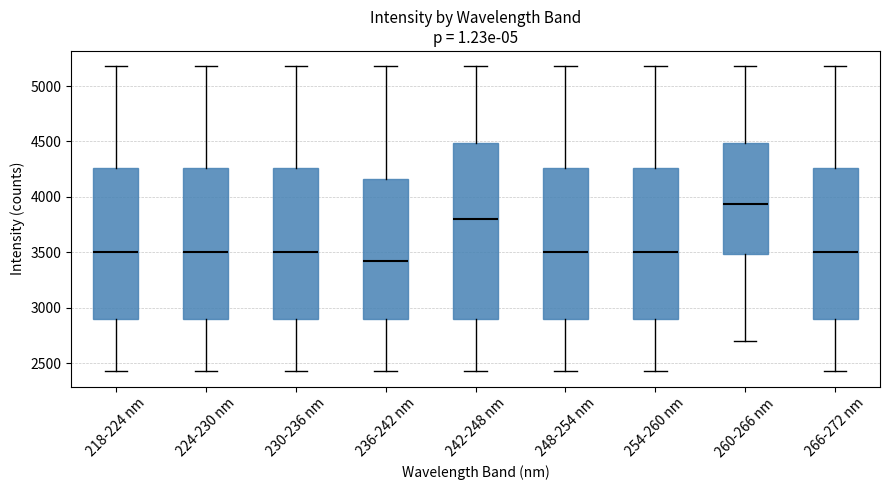

Comparing the boxes themselves (not the whiskers), which one is the tallest?

242-248 nm